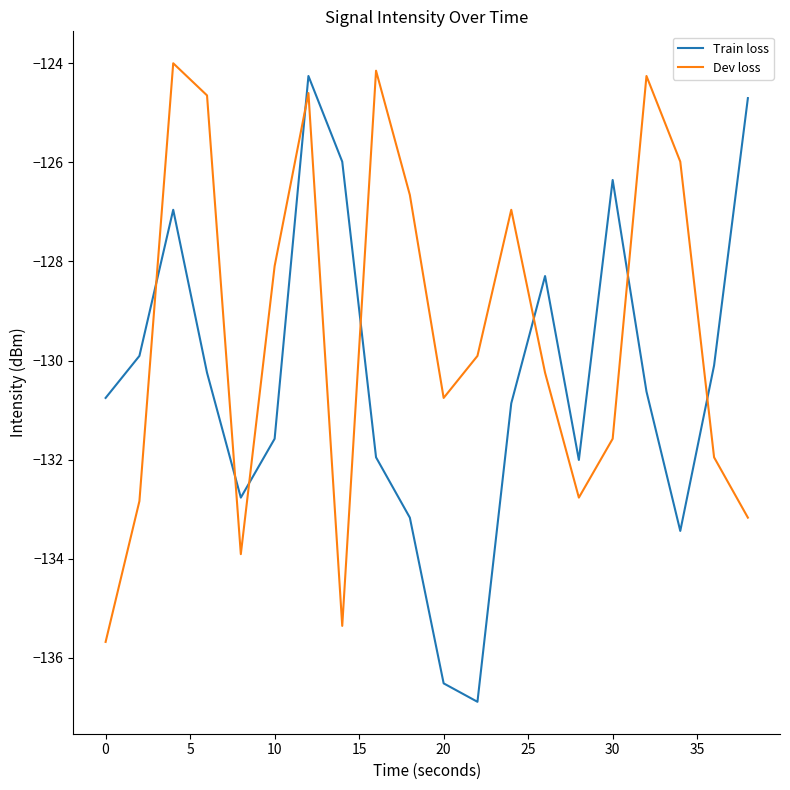

Which series has the largest total across all categories?

Dev loss